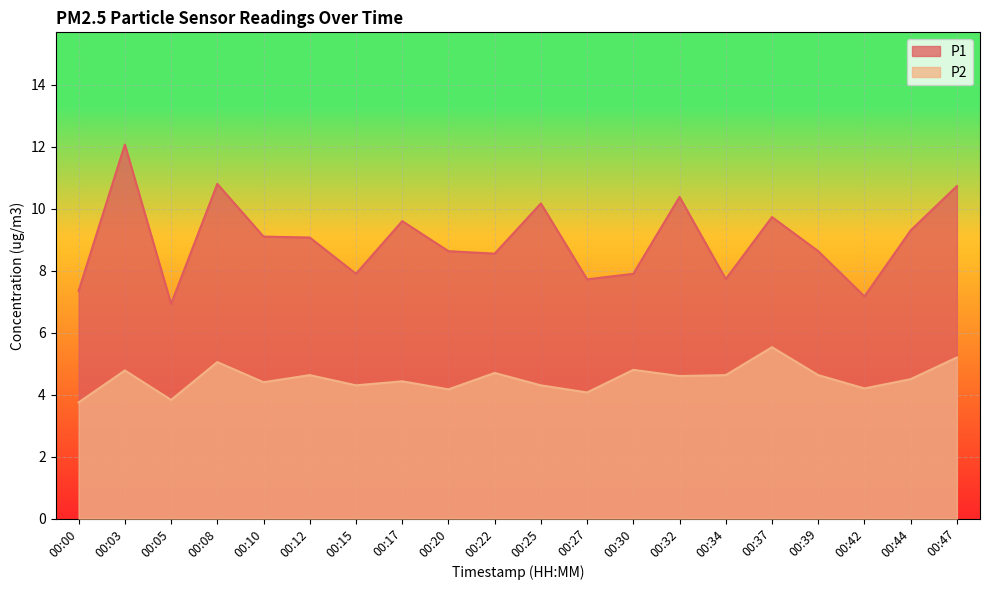

How many lines are shown in the chart?

2